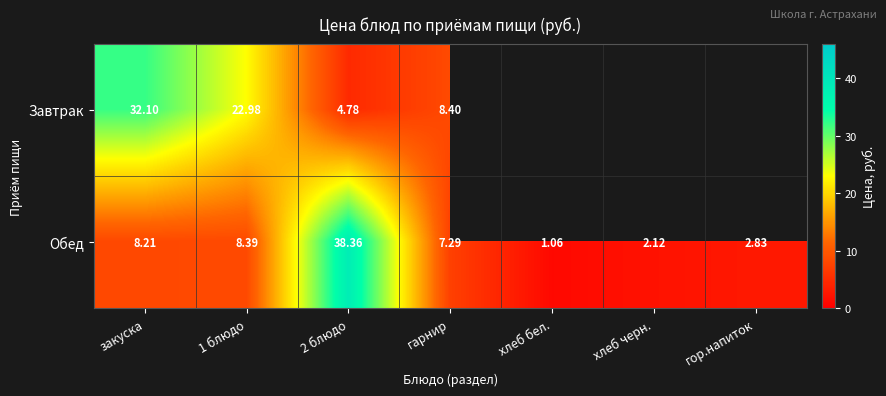

The Завтрак series shows 8.4 at гарнир. True or false?

True